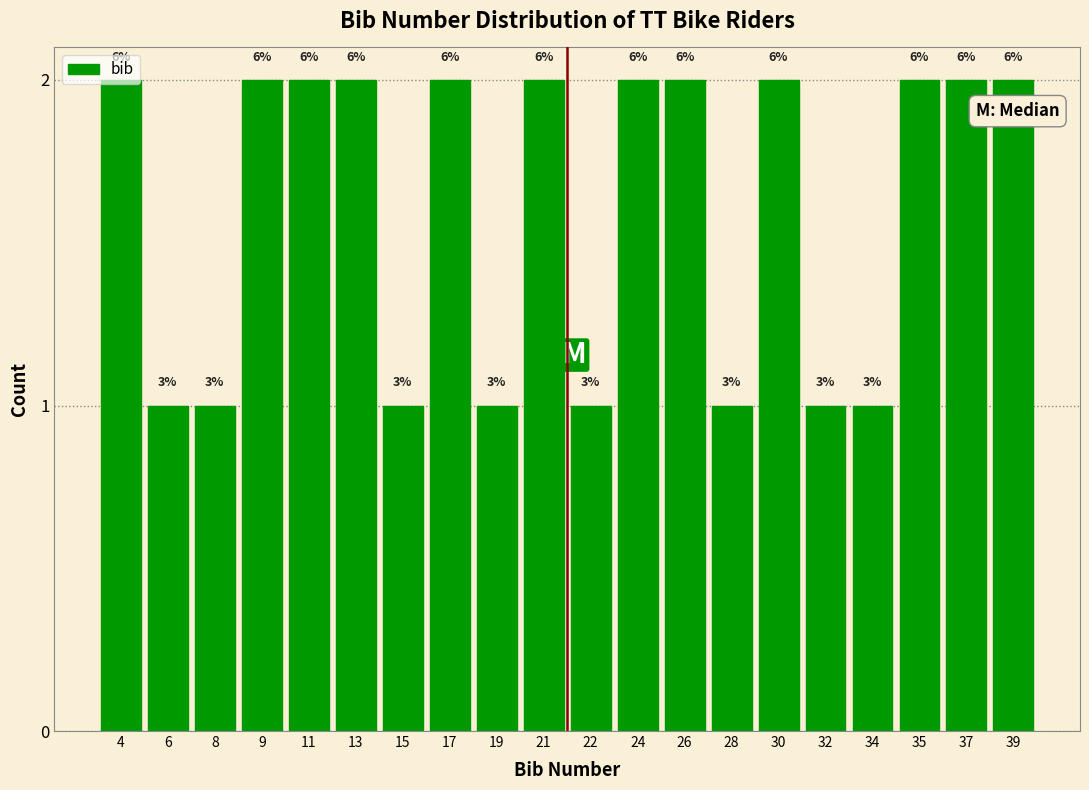

How many bars are there in total?

20